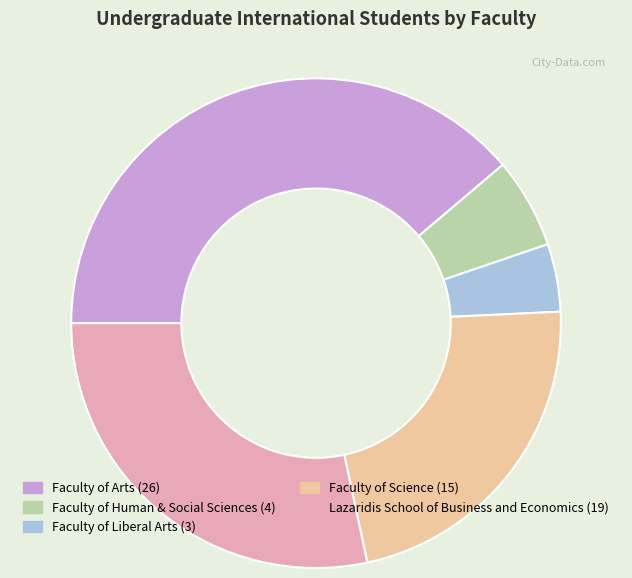

Do Faculty of Human & Social Sciences and Faculty of Arts together represent more than half of the pie?

No